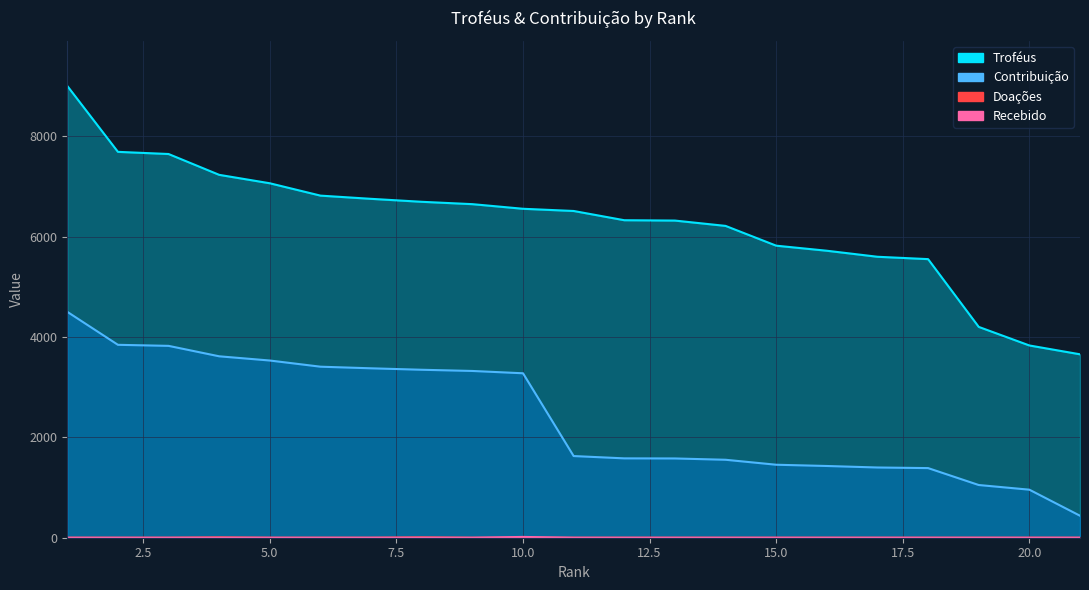

What are all the series names shown in the legend?

Troféus, Contribuição, Doações, Recebido